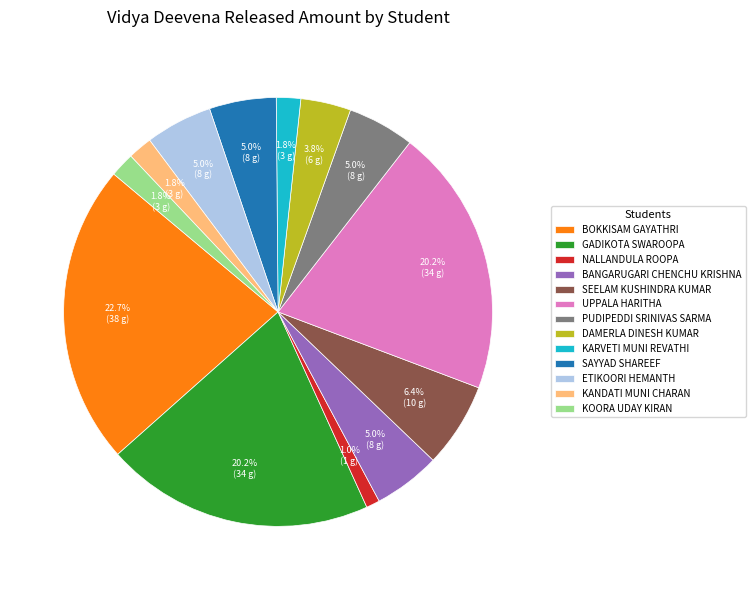

What is the total percentage of ETIKOORI HEMANTH and SEELAM KUSHINDRA KUMAR?

11.4%